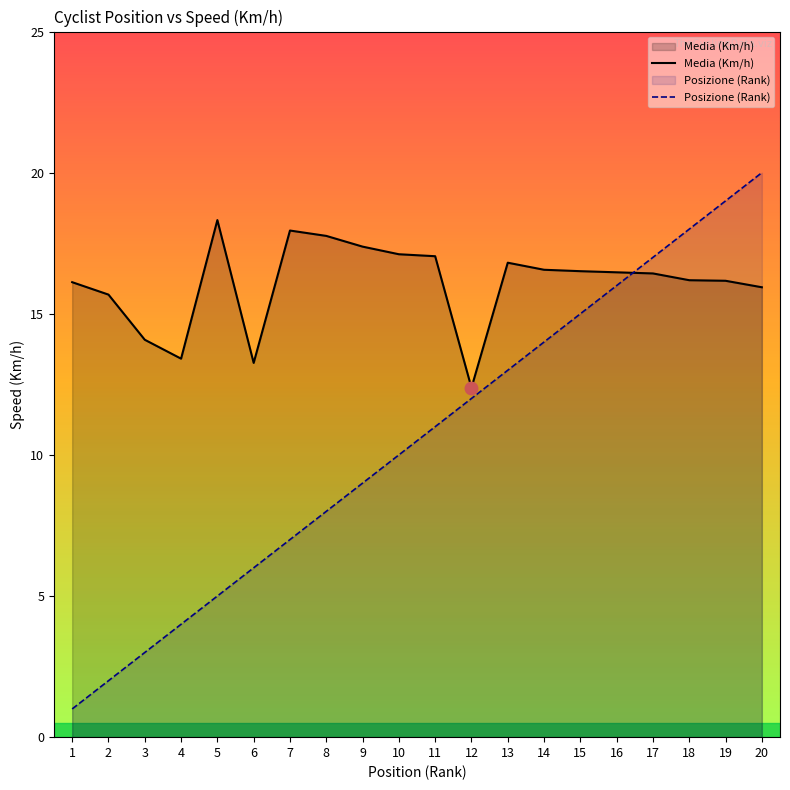

The value of Media (Km/h) at 19 is 16.2. True or false?

True